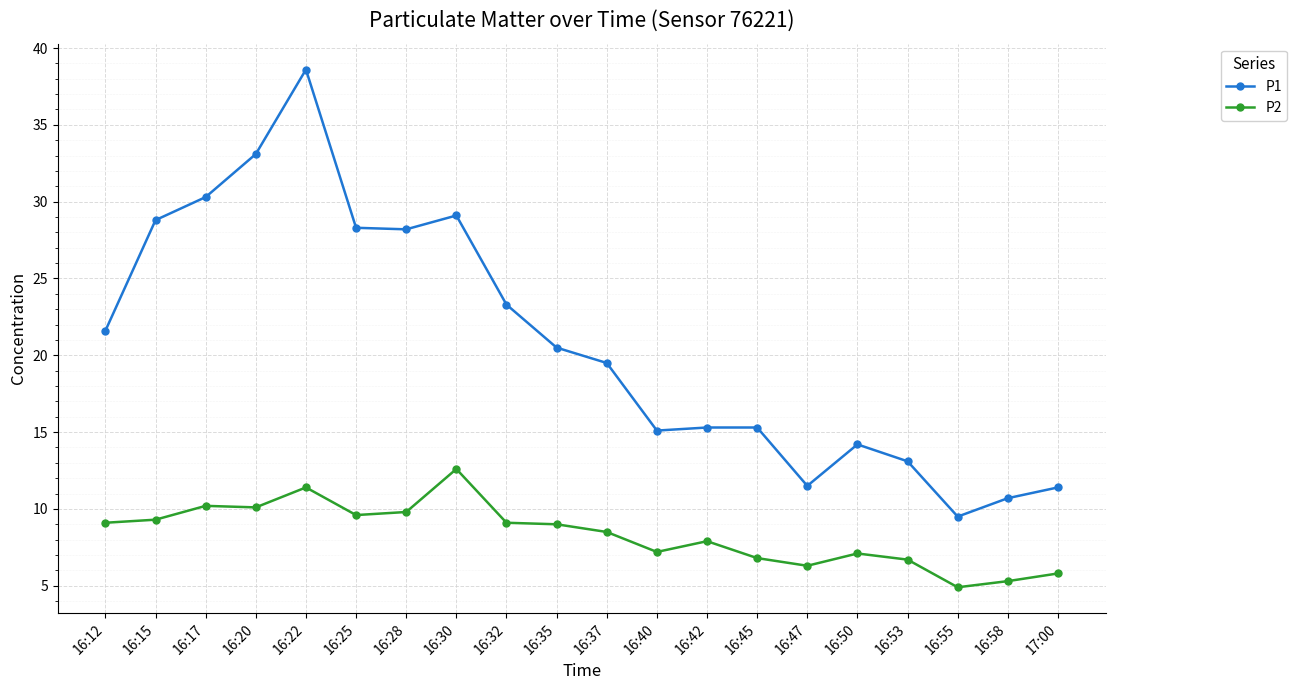

How many lines are shown in the chart?

2